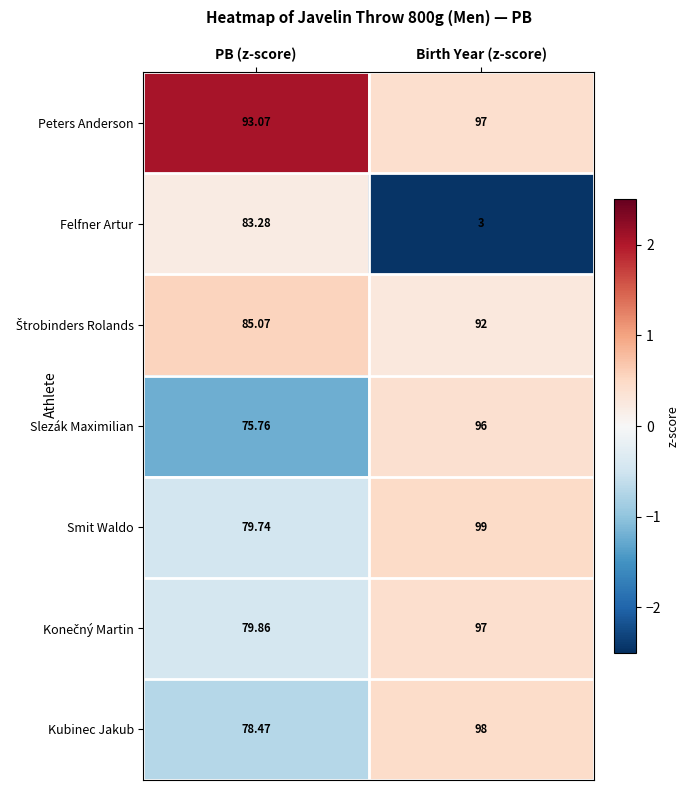

Which series has the widest spread of values?

Felfner Artur